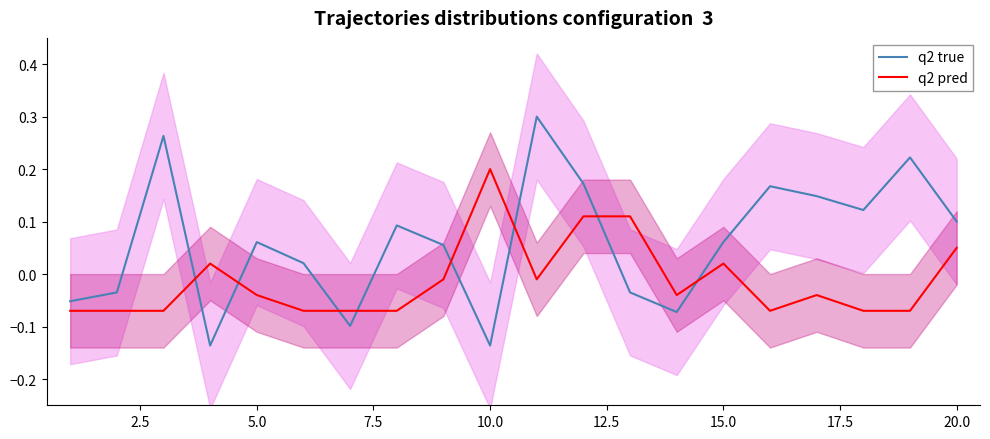

What is the sum of the q2 true values at 17 and 12.5?

0.1